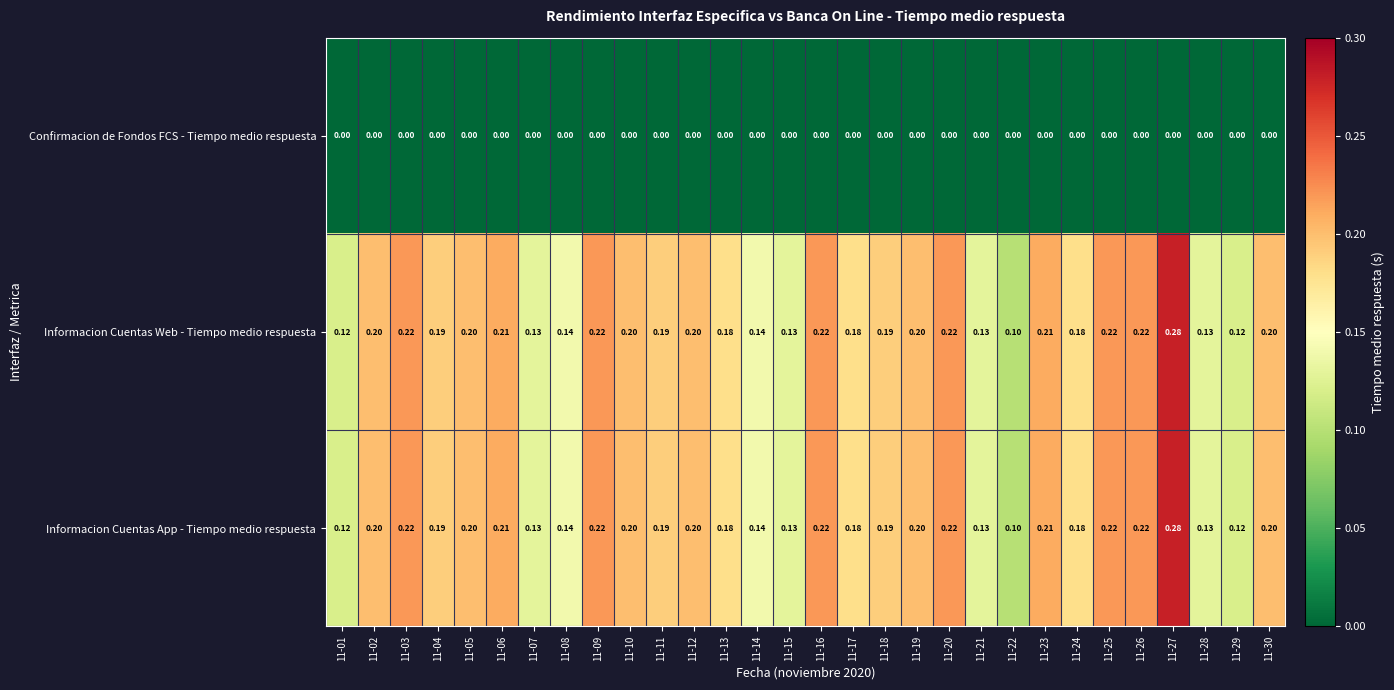

Is the value of Confirmacion de Fondos FCS - Tiempo medio respuesta at 11-05 greater than the value of Informacion Cuentas Web - Tiempo medio respuesta at 11-28?

No